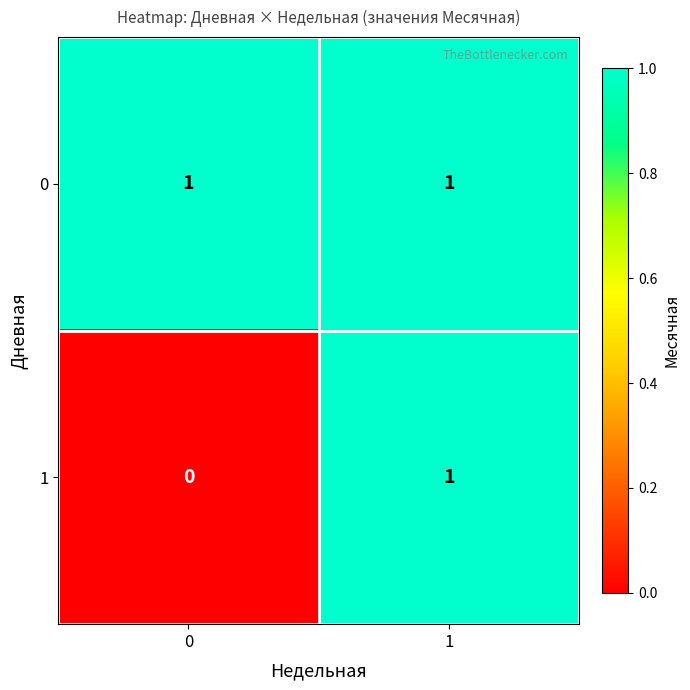

Which series has the largest total across all categories?

0